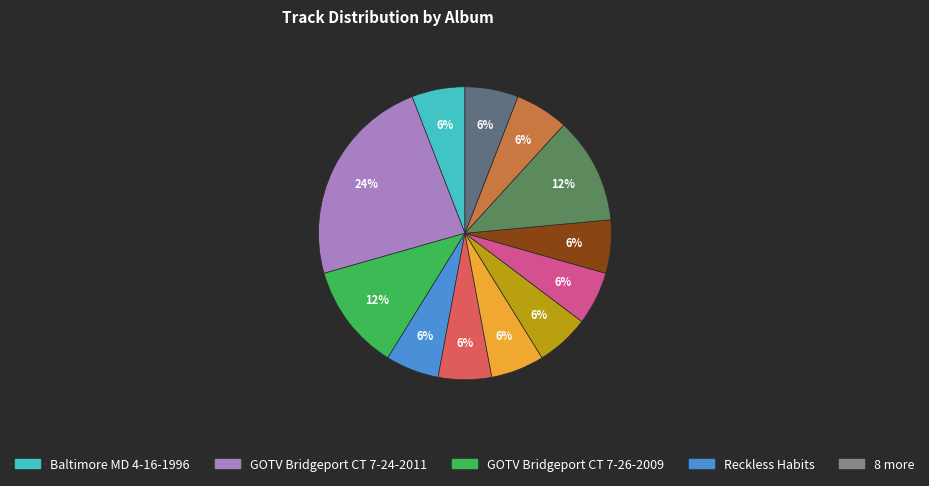

Is there any slice that represents more than half of the pie?

No